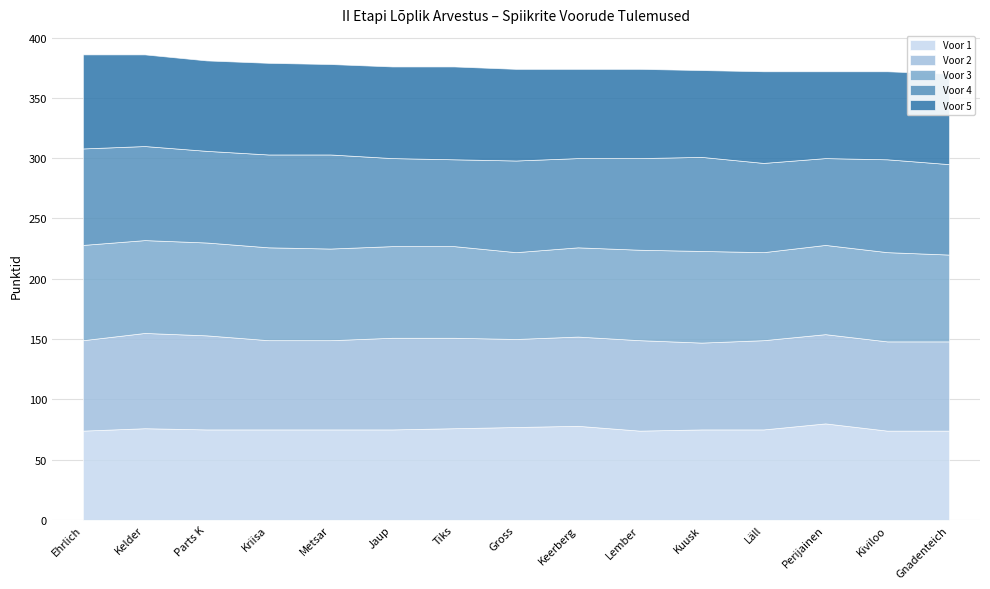

What is the spread (max minus min) of values at Jaup?

3